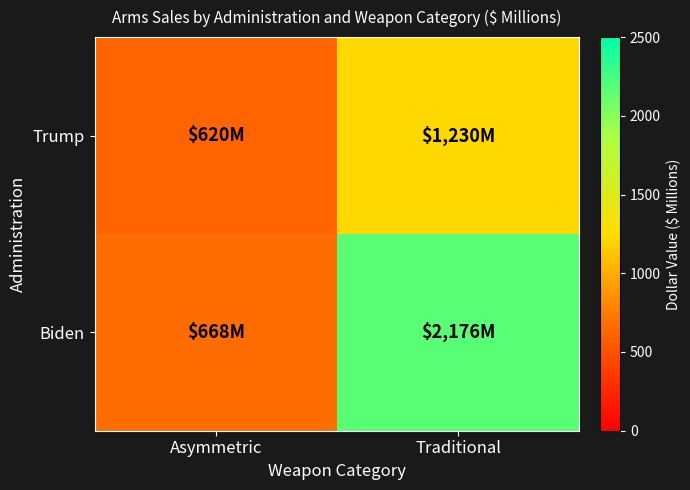

Which has a higher value, Asymmetric or Traditional?

Traditional